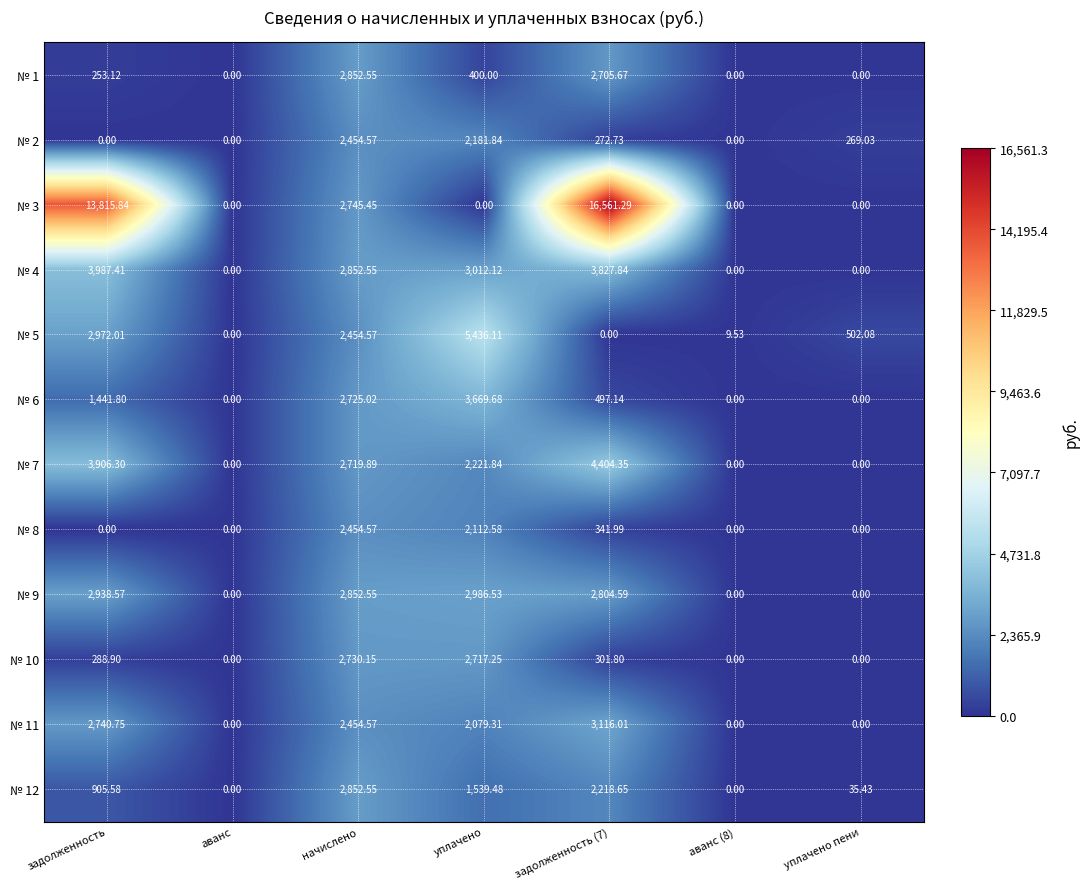

Which category has the highest value in the № 9 series?

уплачено